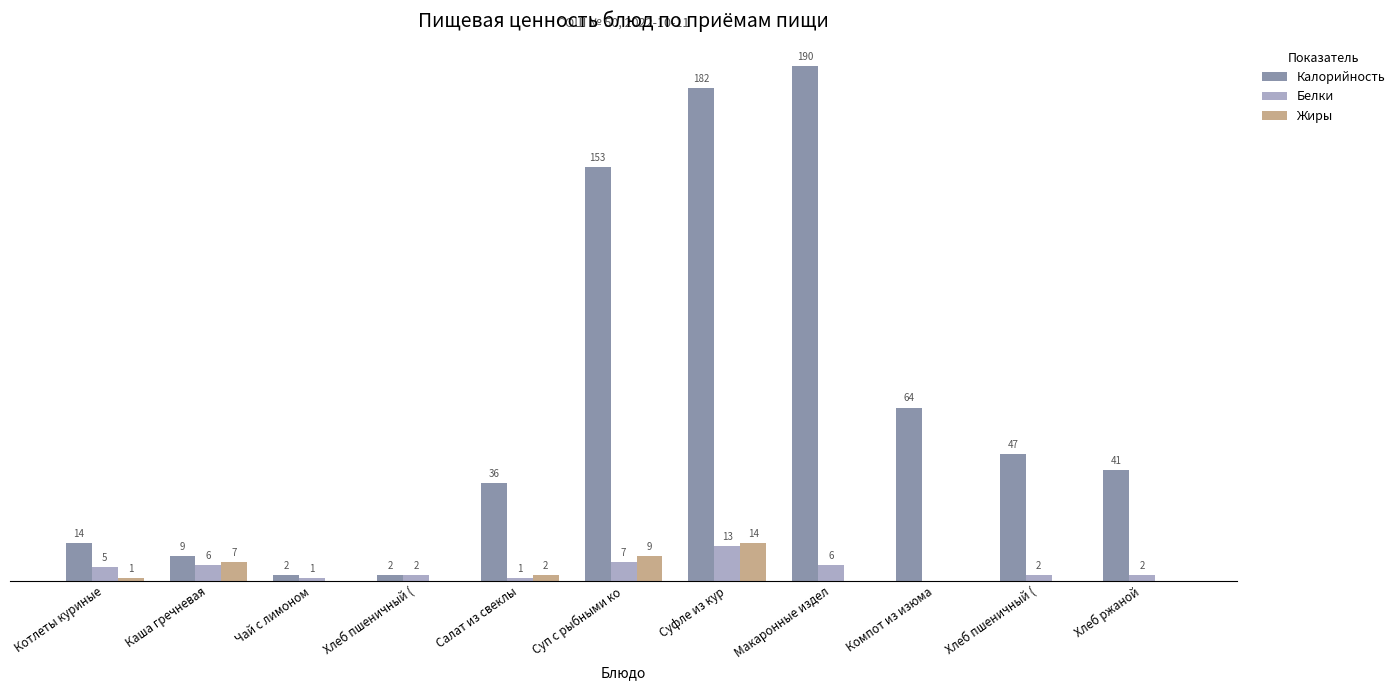

Reading left to right, extract all data points from this chart.

Калорийность: 14	9	2	2	36	153	182	190	64	47	41
Белки: 5	6	1	2	1	7	13	6	0	2	2
Жиры: 1	7	0	0	2	9	14	0	0	0	0